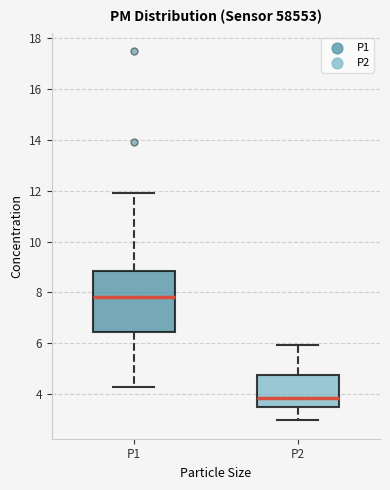

Which box is the tallest, from its lower edge to its upper edge?

P1